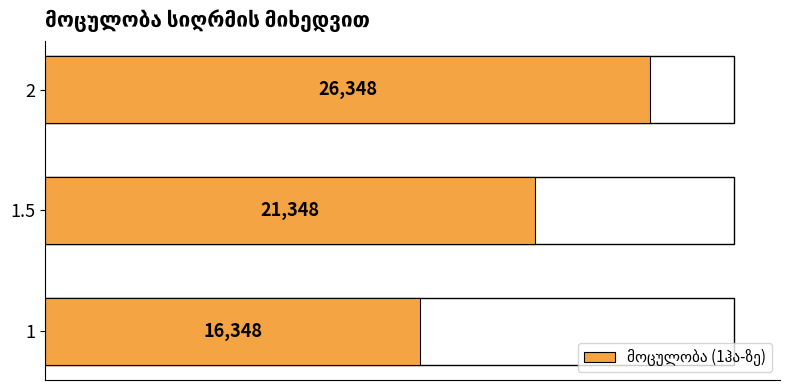

Where is the data nearest to the value 21348?

1.5